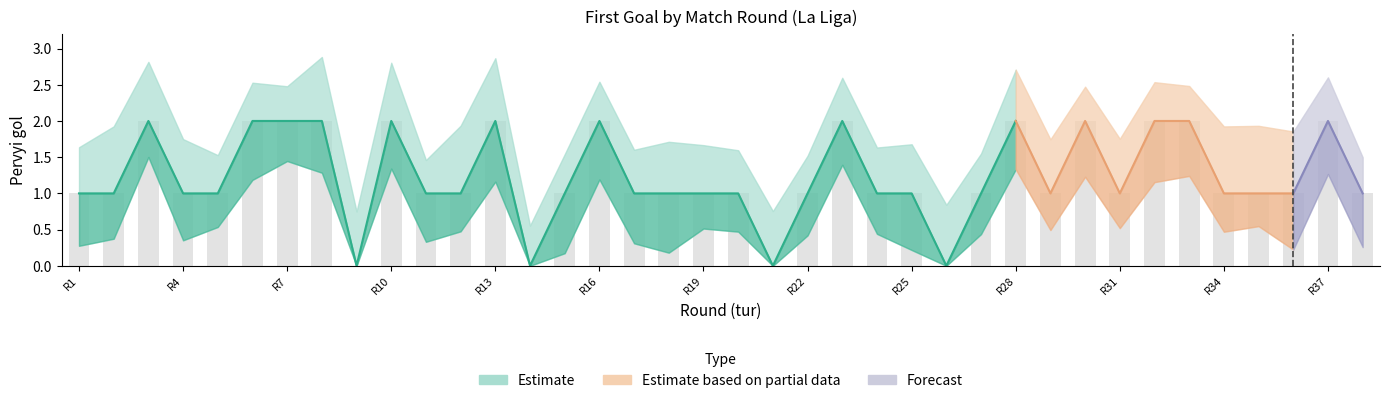

Which has a higher value, R31 or R13?

R13